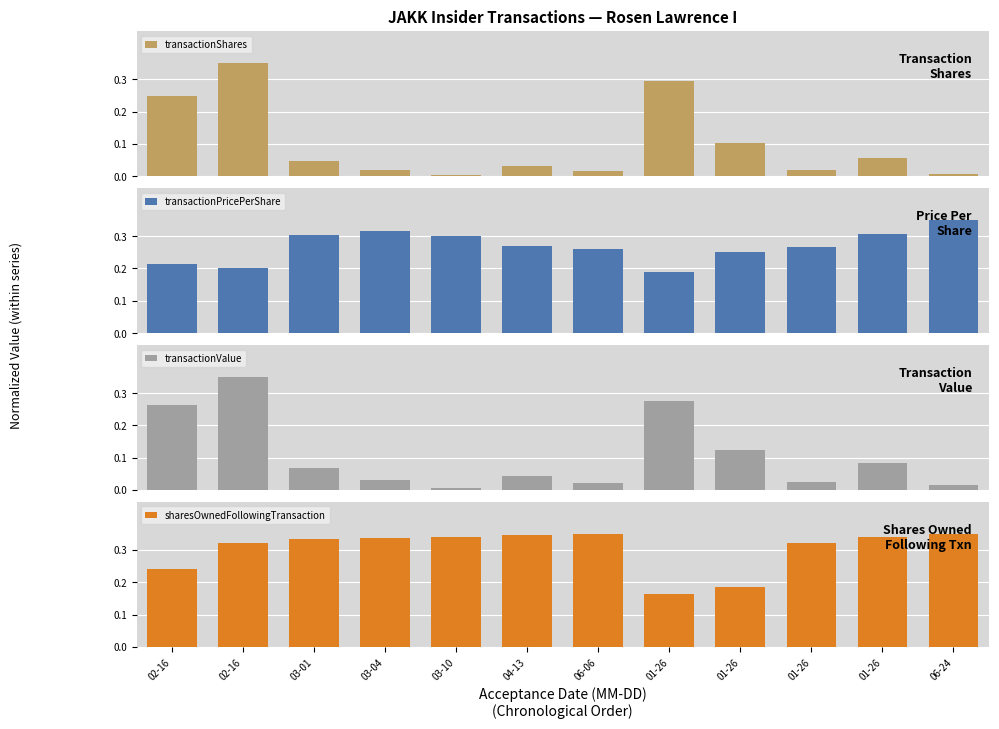

Which series has the largest range (max minus min)?

transactionShares